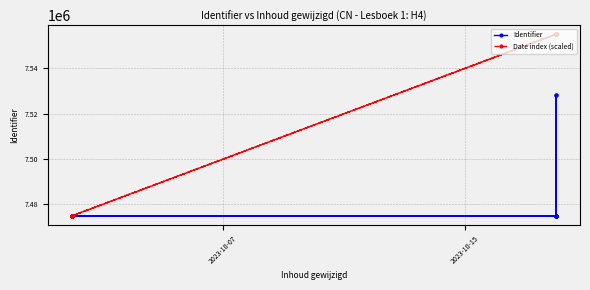

Does the chart display data point markers on the line(s)?

Yes